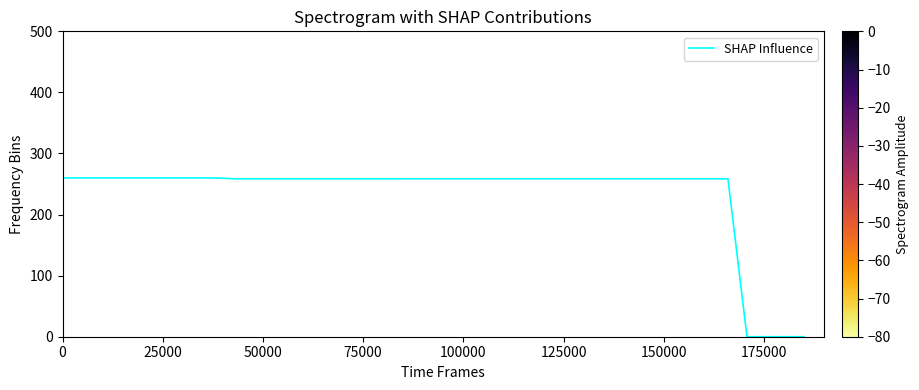

What is the difference between the second highest and minimum values?

260.0